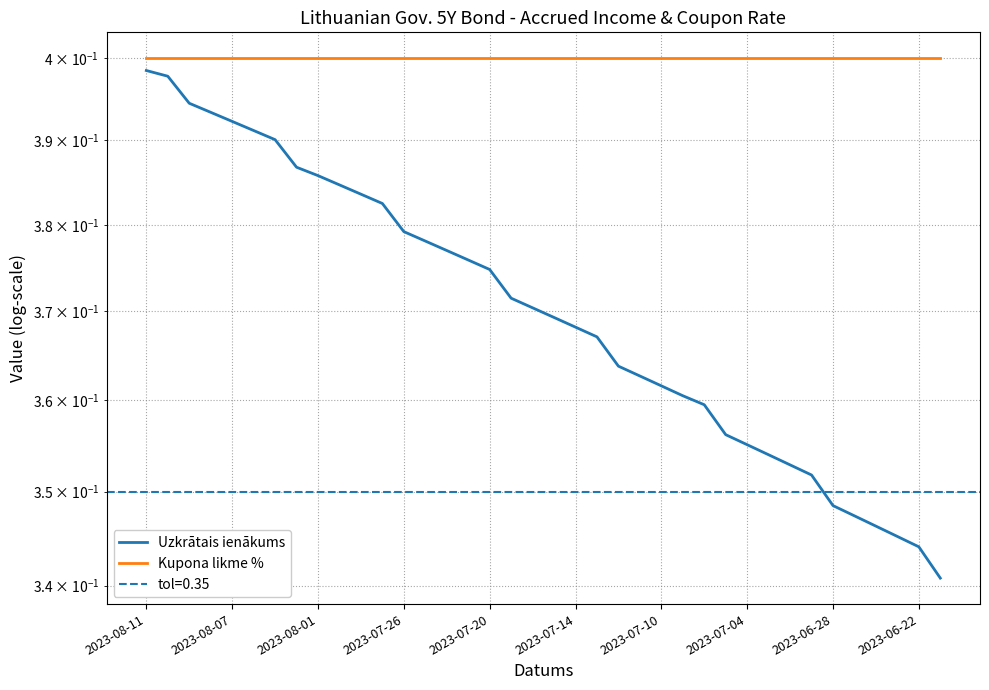

True or false: Uzkrātais ienākums and Kupona likme % intersect in this chart.

False